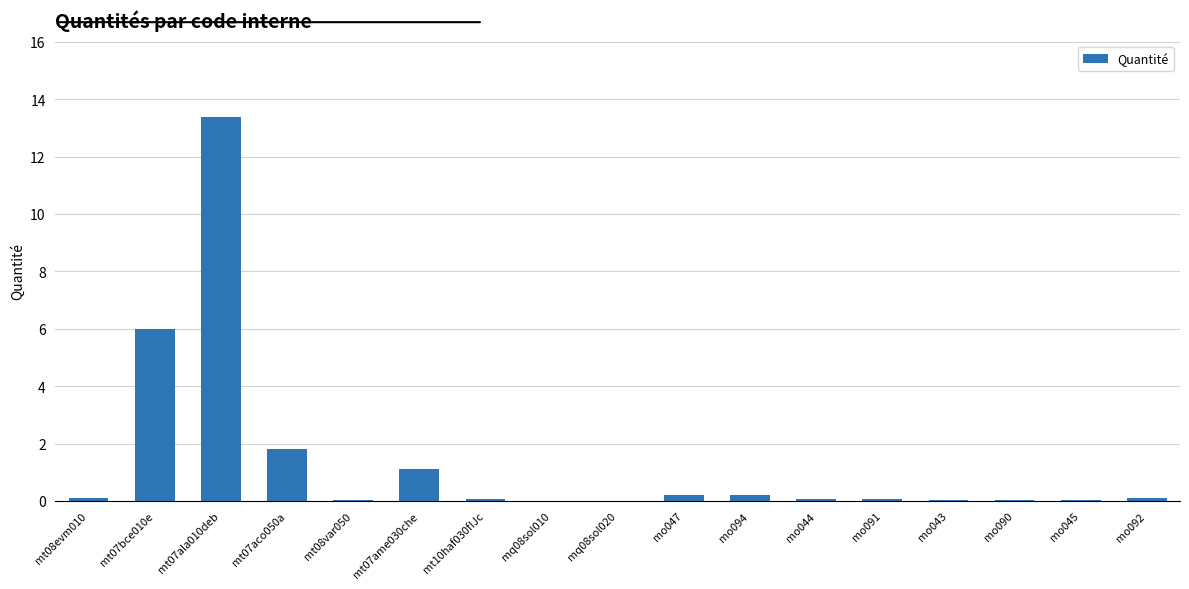

Is it true that the value at mt07bce010e is 2.0?

False